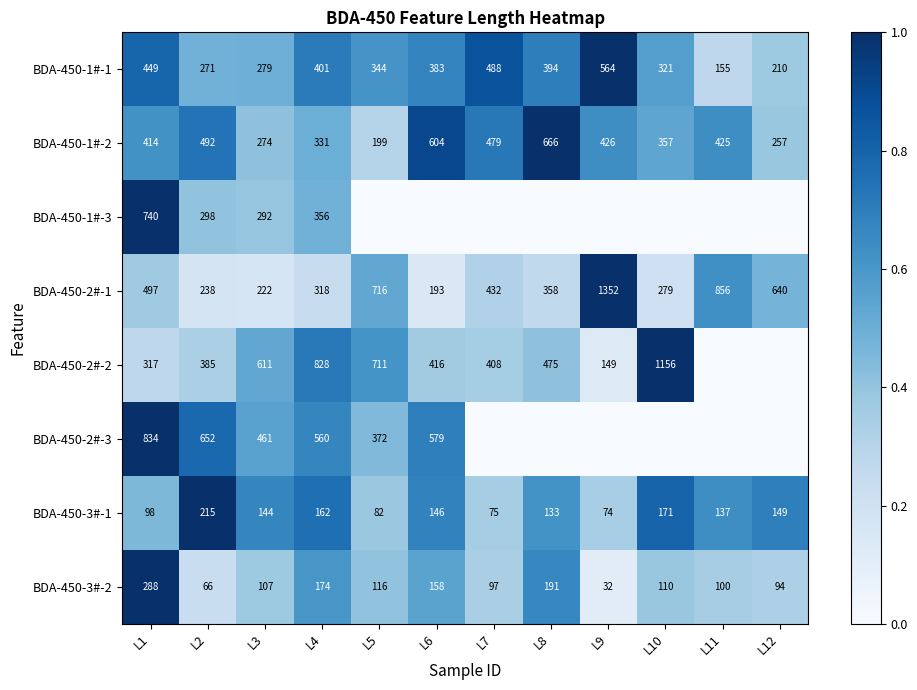

Is the value of BDA-450-1#-2 at L5 greater than the value of BDA-450-1#-1 at L4?

No